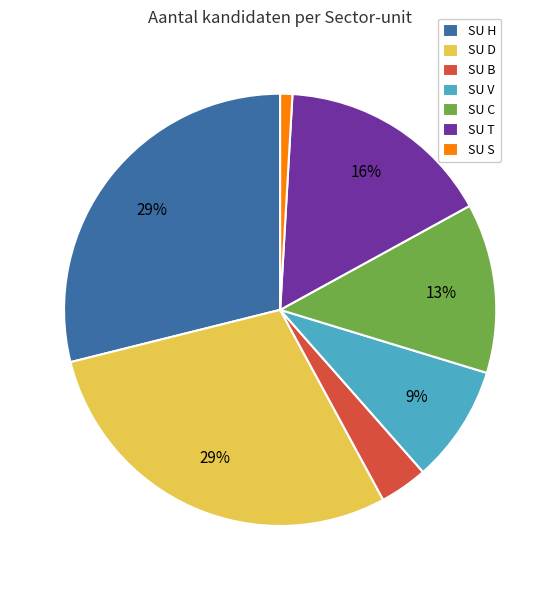

True or false: SU B accounts for 13% of the total.

False